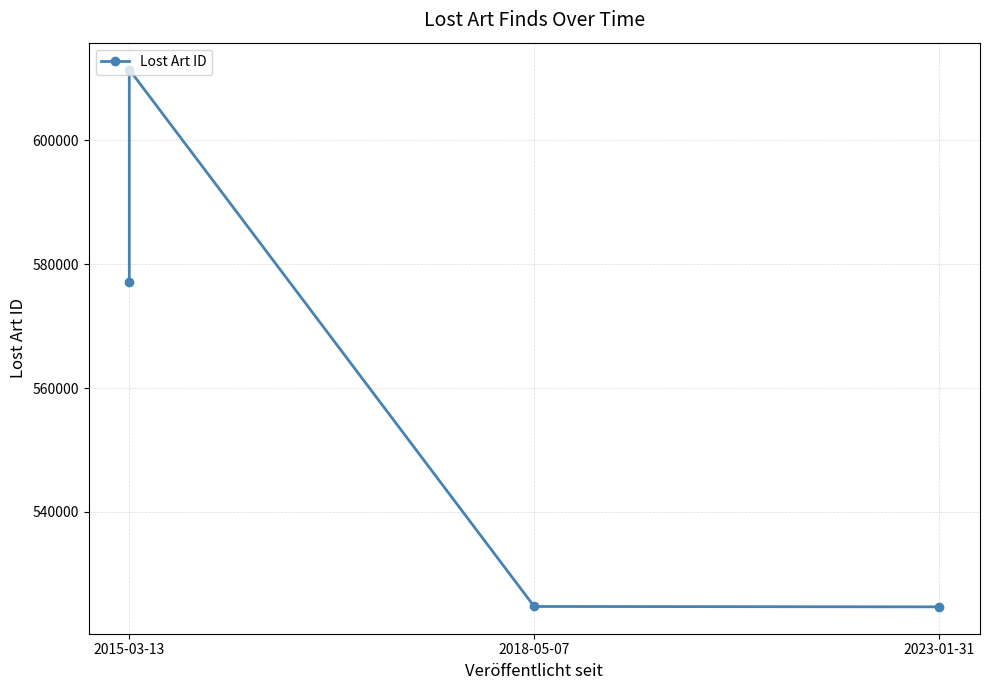

The chart shows a value of 577121 at 2015-03-13. True or false?

True